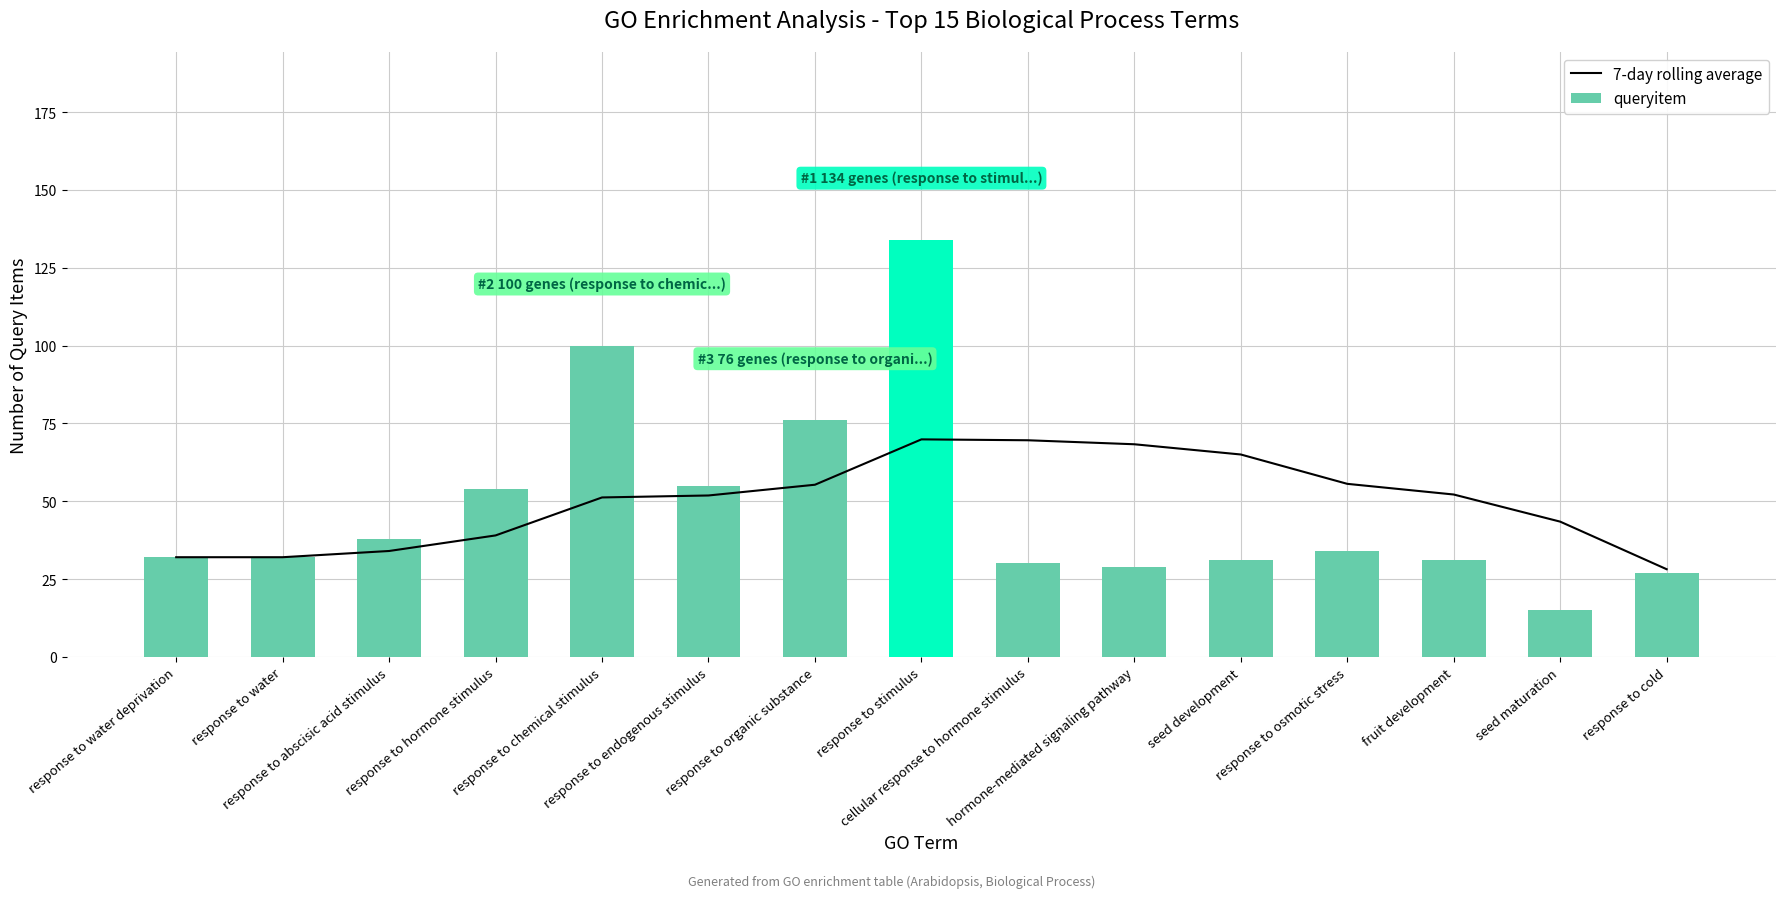

What is the difference between the 7-day rolling average values at response to chemical stimulus and response to water deprivation?

19.2